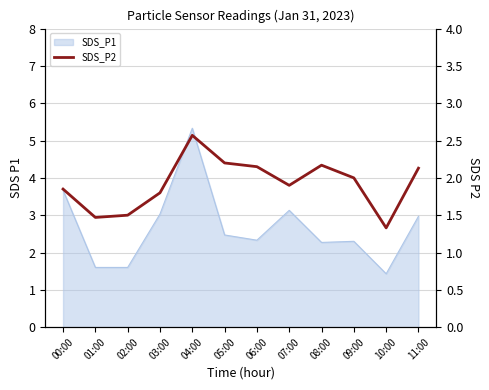

The chart shows a value of 1.0 at 05:00. True or false?

False